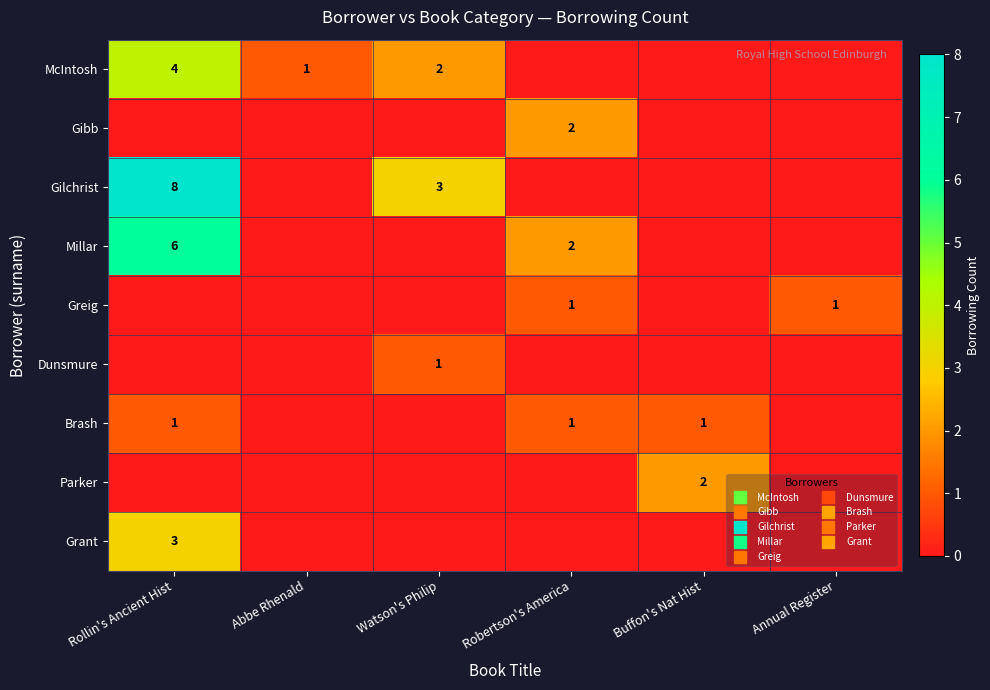

Which label corresponds to the largest value in the chart?

Rollin's Ancient Hist